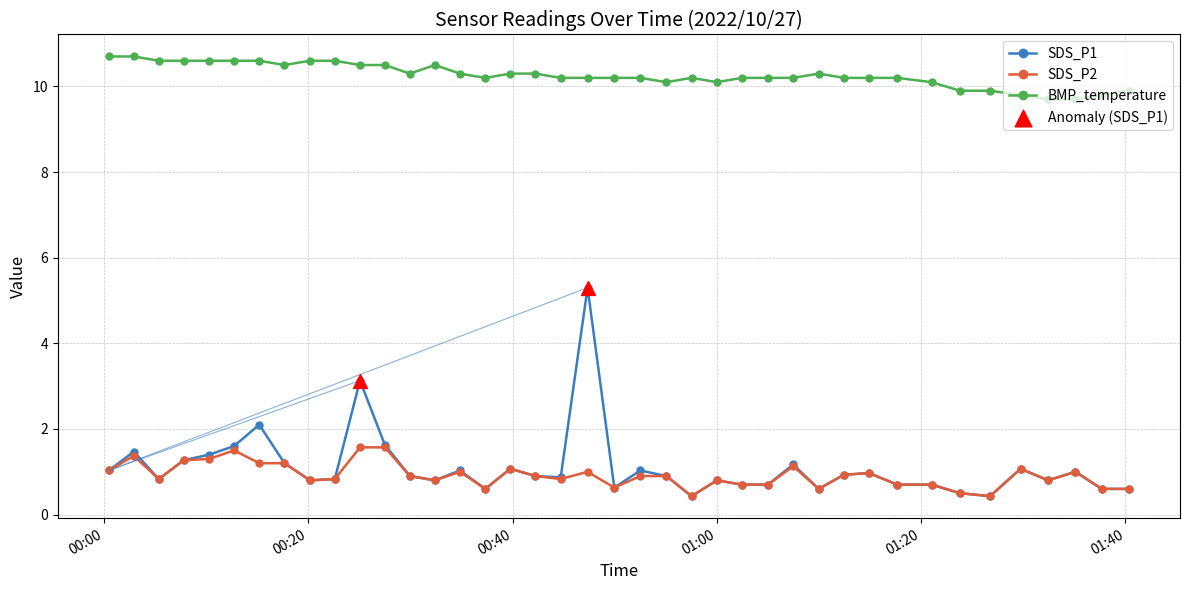

Which series has the largest total across all categories?

BMP_temperature